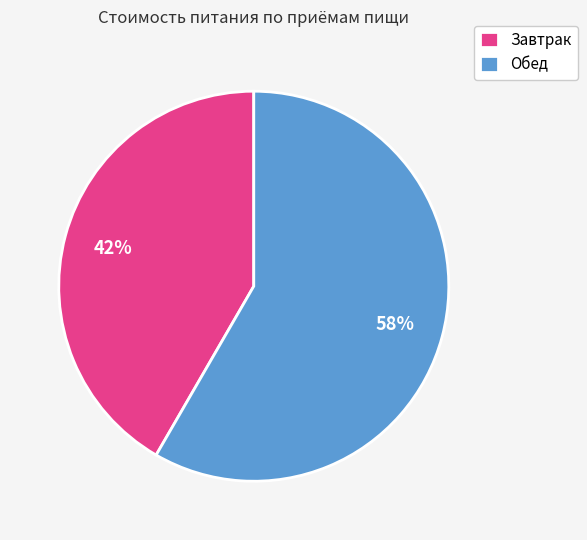

True or false: Обед accounts for 58% of the total.

True